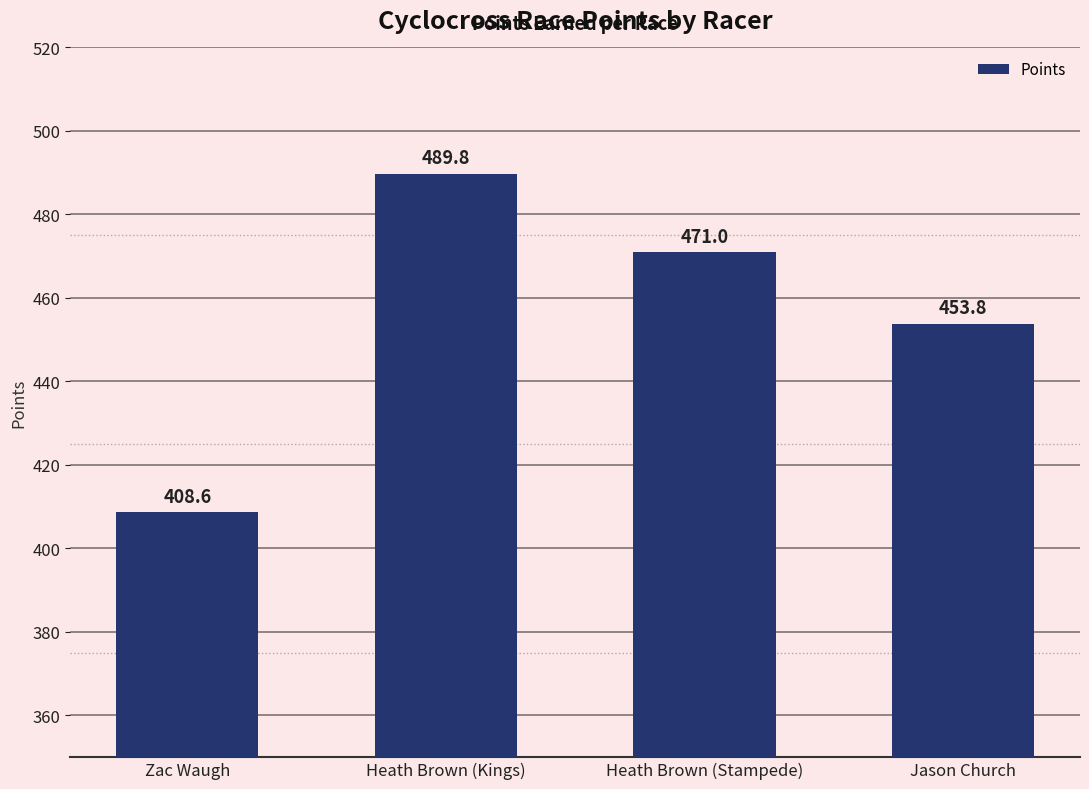

At which category does the chart reach its peak across all series?

Heath Brown (Kings)